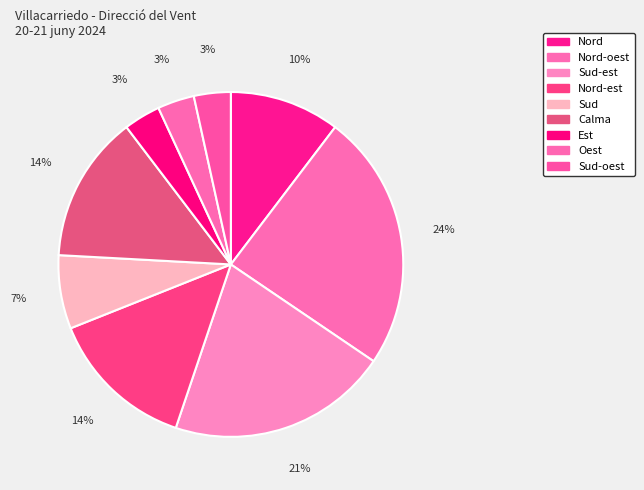

How many slices are in this pie chart?

9